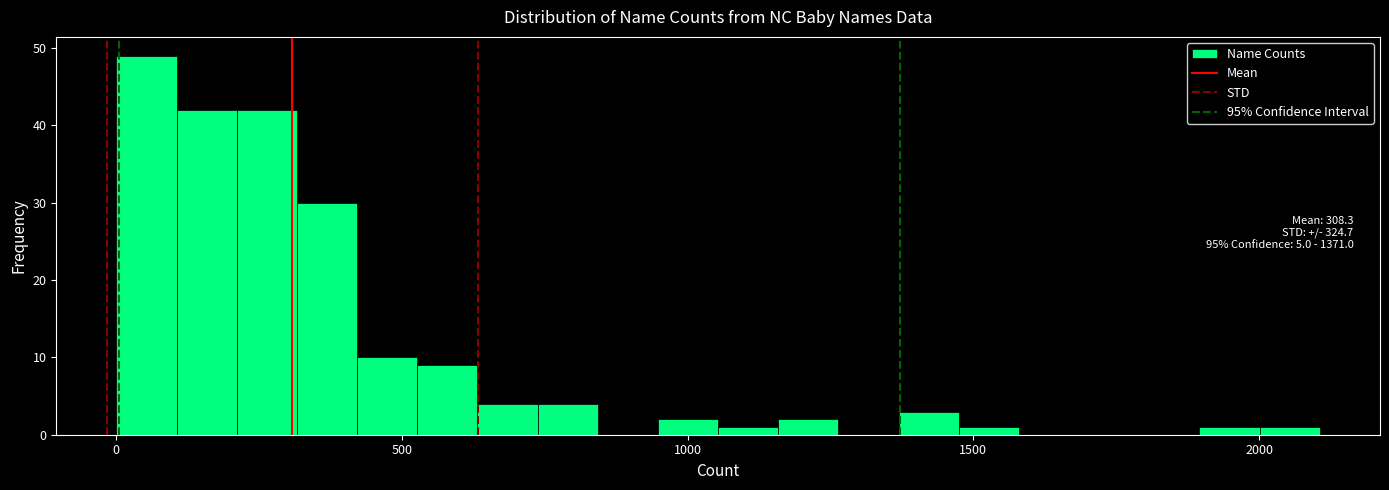

Read against the x-axis, roughly where is the centre of the tallest bar?

50